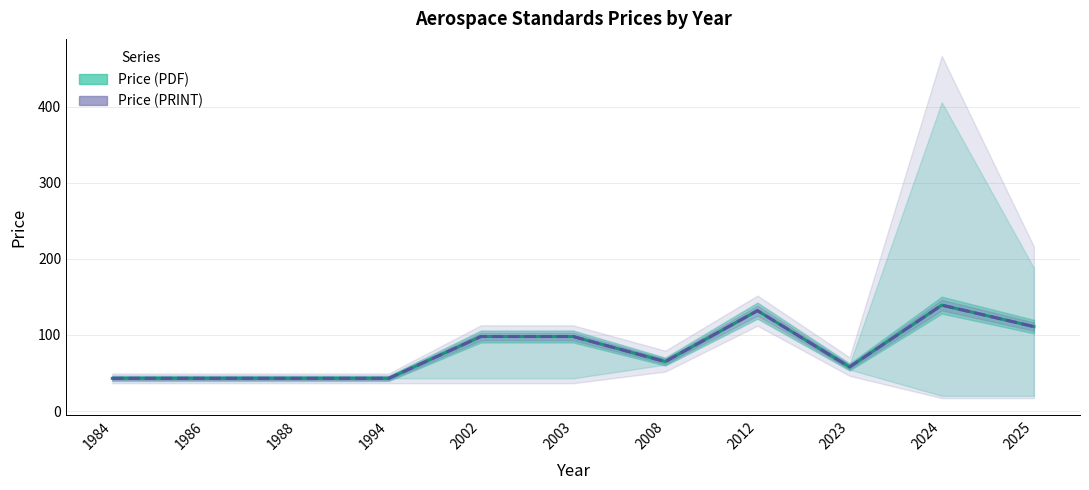

Reading left to right, list all the values displayed in this chart.

Price (PDF): 43.0	43.0	43.0	43.0	98.0	98.0	65.0	132.0	57.9	139.2	111.0
Price (PRINT): 43.0	43.0	43.0	43.0	98.0	98.0	65.0	132.0	57.9	139.2	111.0